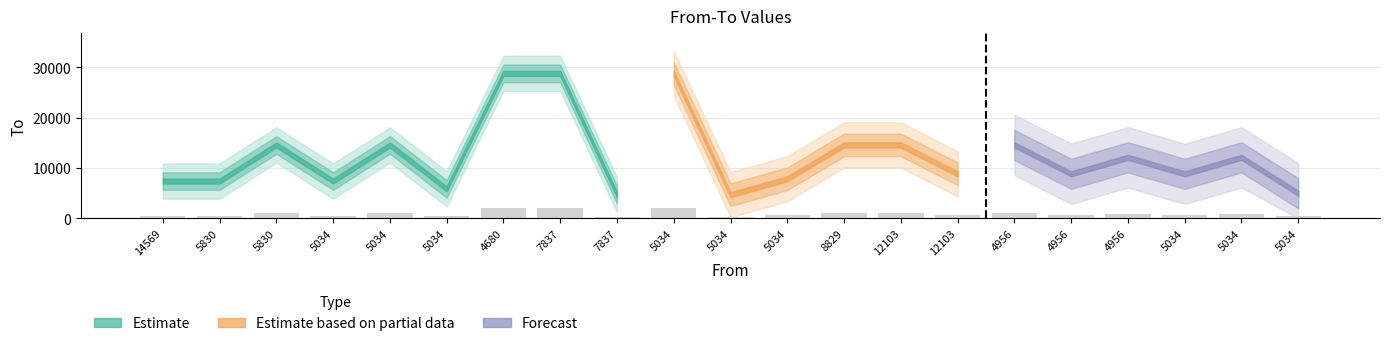

What is the label of the 2nd bar from the right?

5034